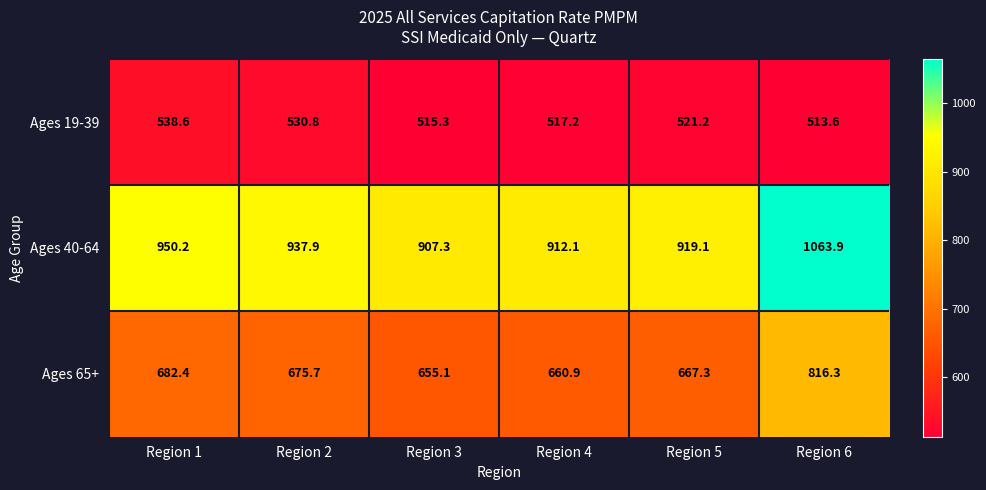

What is the spread (max minus min) of values at Region 5?

397.9